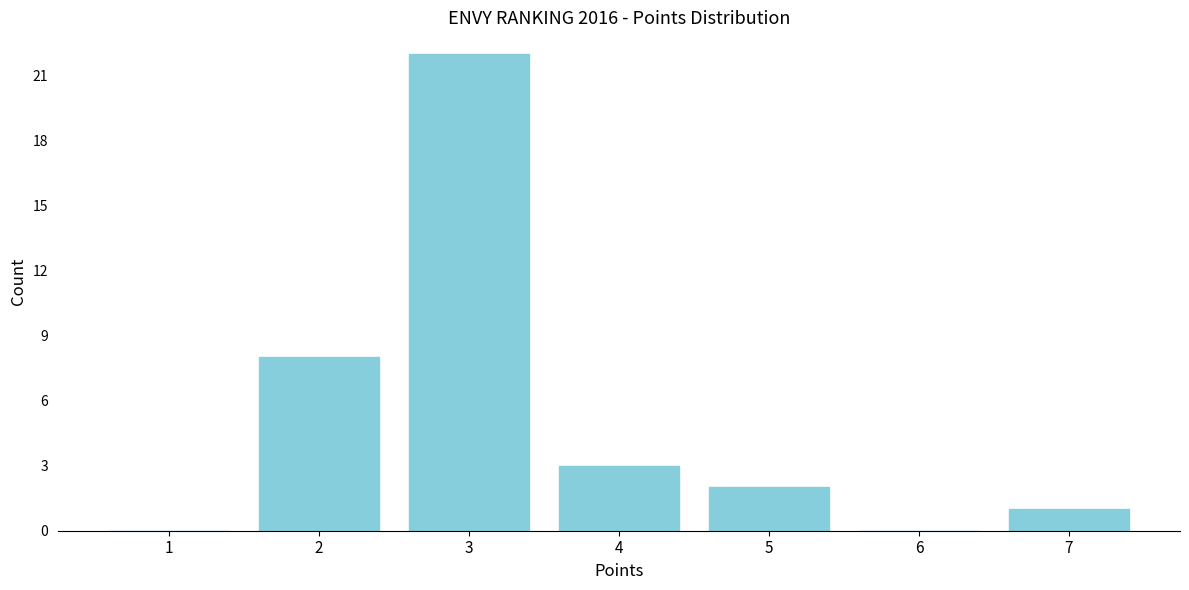

Reading right to left, what are all the values shown in this chart?

7=1	6=0	5=2	4=3	3=22	2=8	1=0